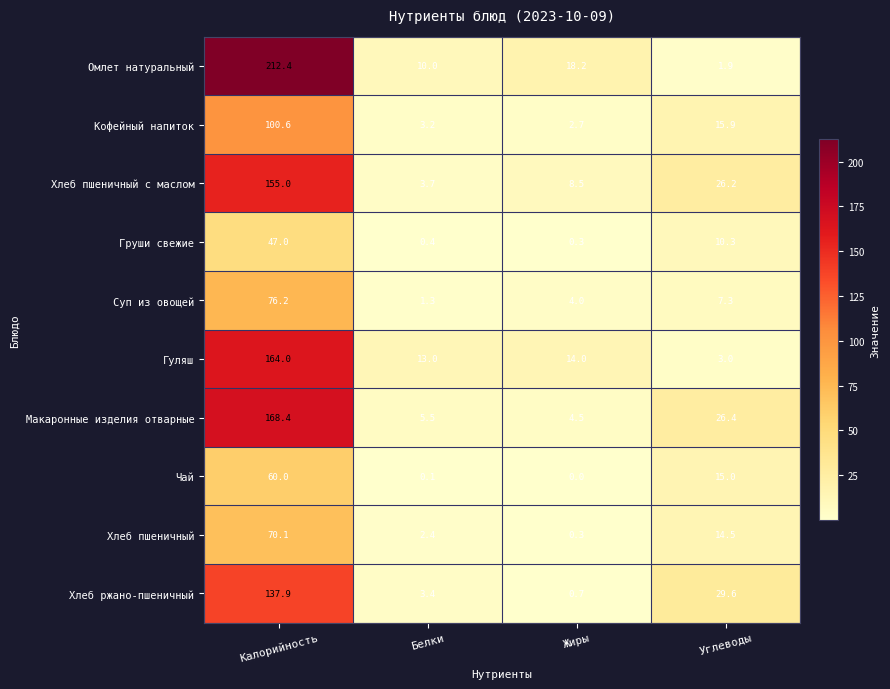

At how many categories does at least one series exceed 133?

1